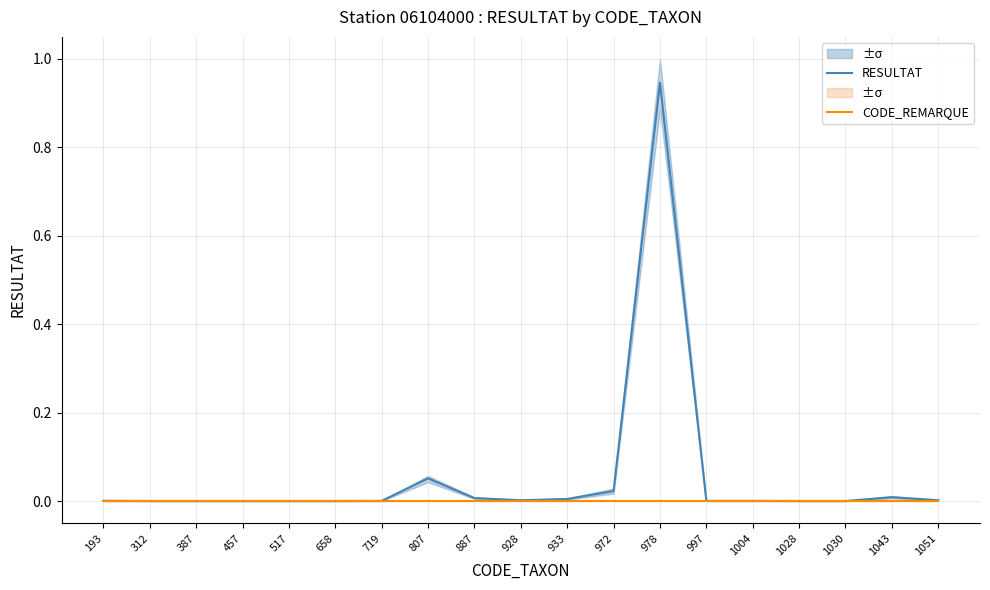

Rank the categories by CODE_REMARQUE value from lowest to highest.

193, 312, 387, 457, 517, 658, 719, 807, 887, 928, 933, 972, 978, 997, 1004, 1028, 1030, 1043, 1051